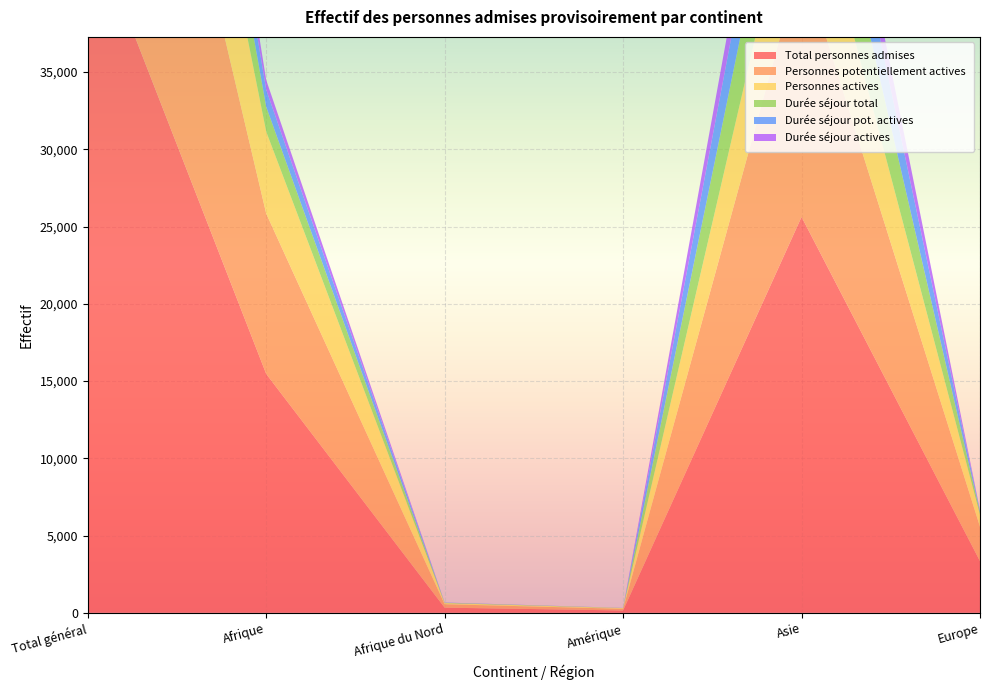

Reading left to right, transcribe all the data shown in this chart.

Total personnes admises: 45137	15463	332	150	25627	3342
Personnes potentiellement actives: 29732	10382	223	108	16681	2226
Personnes actives: 14148	5304	71	45	7866	773
Durée séjour total: 8214	1606	23	7	6382	166
Durée séjour pot. actives: 5883	1101	12	4	4656	88
Durée séjour actives: 3394	633	5	2	2701	45